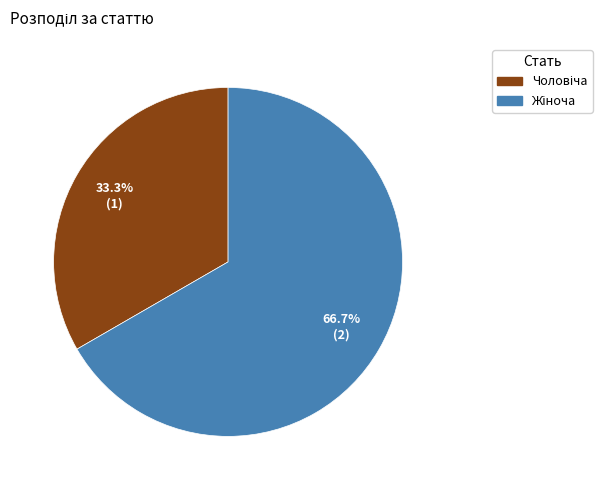

Is there any slice that represents more than half of the pie?

Yes